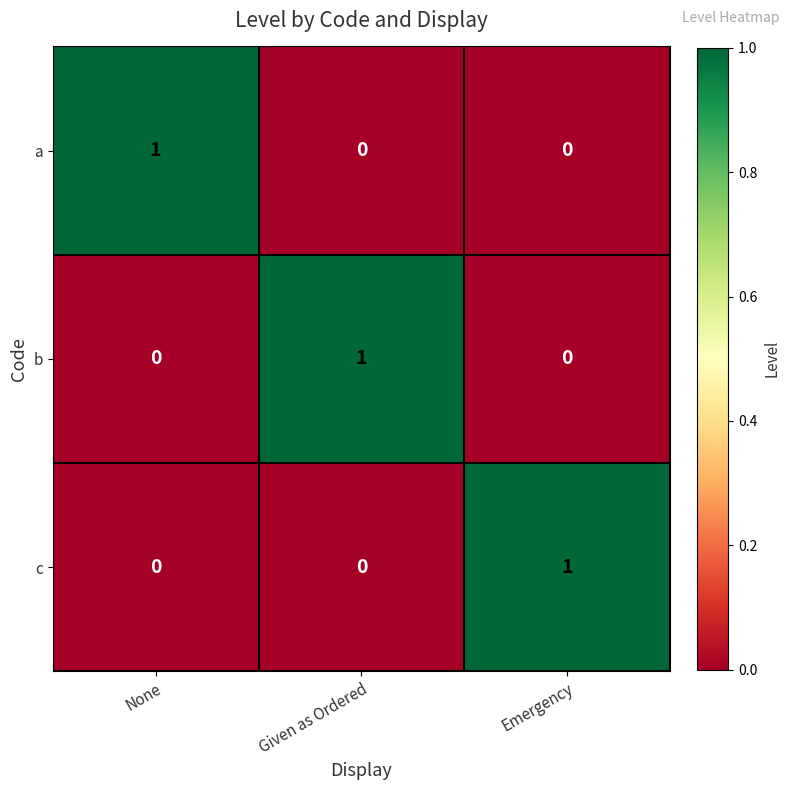

At how many categories does at least one series exceed 0?

3